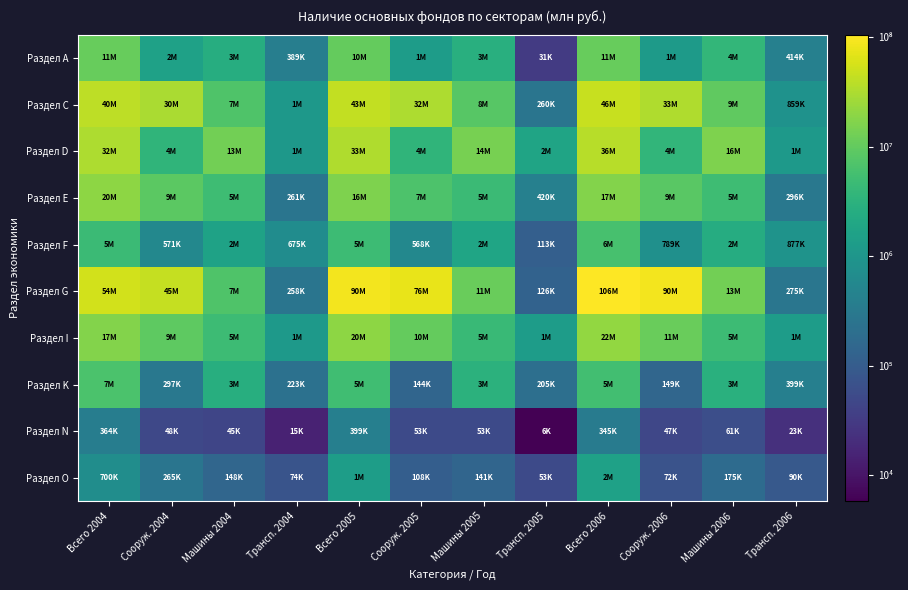

What is the spread (max minus min) of values at Всего 2005?

2.4